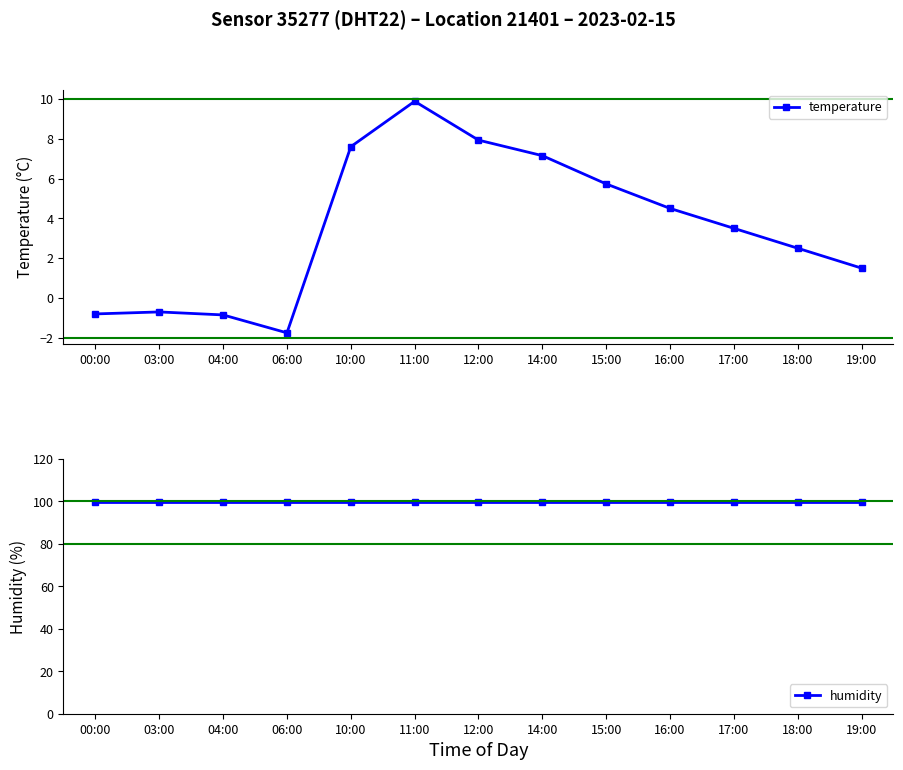

Read the humidity value at 16:00.

99.9